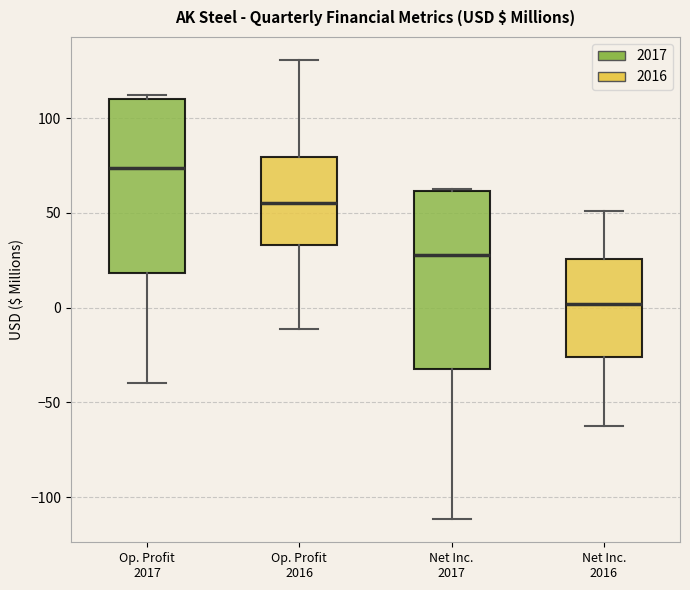

Where does the median line of the box for Net Inc. 2017 sit on the y-axis? The values are not printed on the chart, so give them approximately, as read against the axis.

30